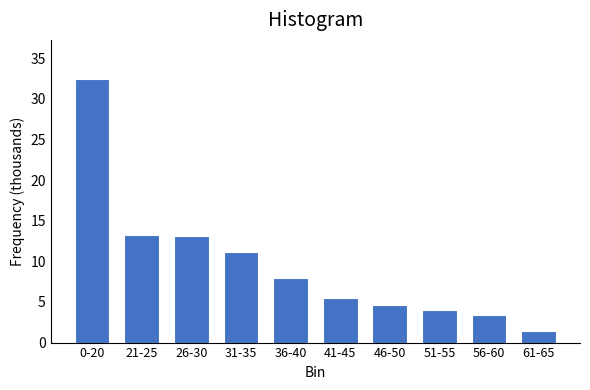

Reading right to left, what are all the values shown in this chart?

1.4	3.4	4.0	4.6	5.5	7.9	11.2	13.1	13.3	32.4